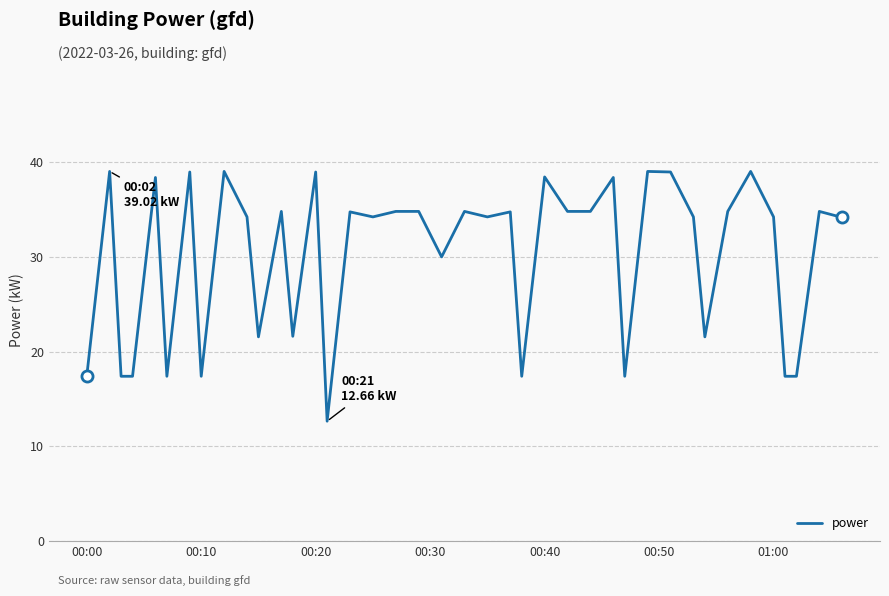

What is the maximum value shown in the chart?

39.0